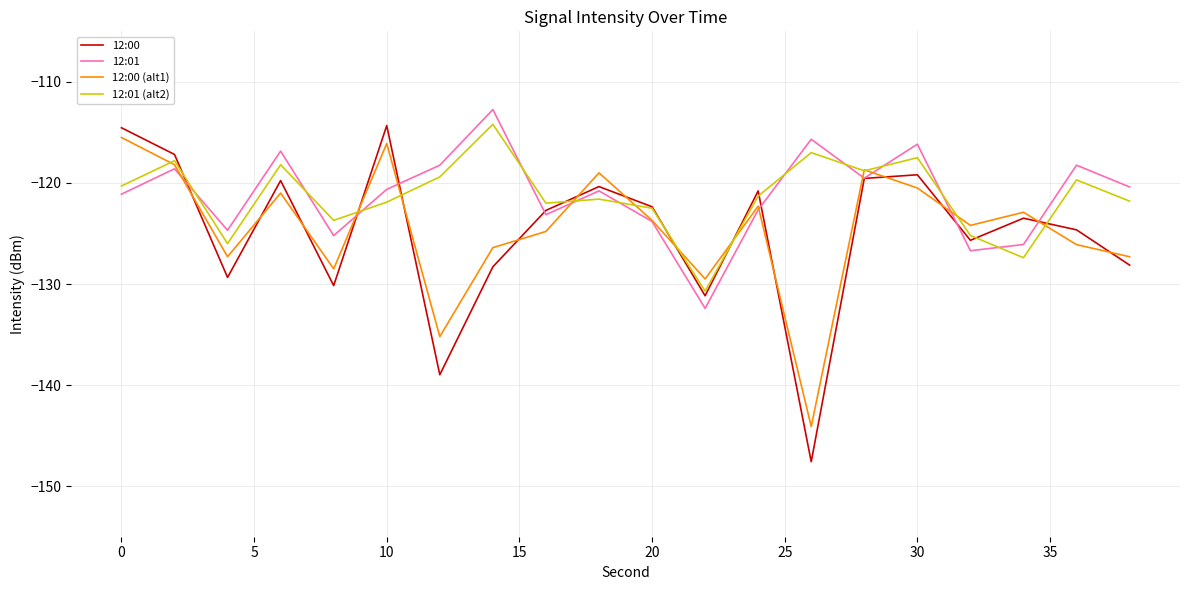

True or false: 12:00 (alt1) and 12:00 cross at least once.

True